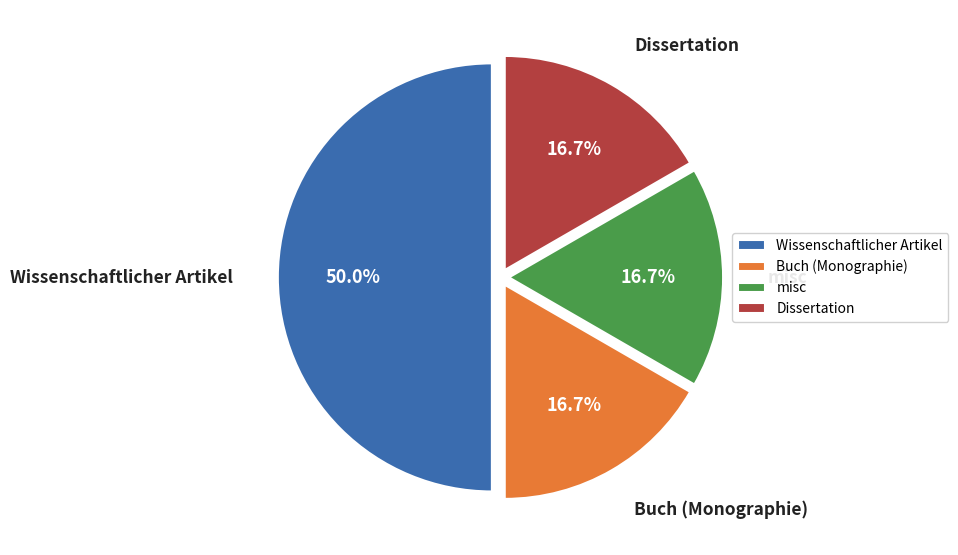

Count the number of slices in the pie.

4